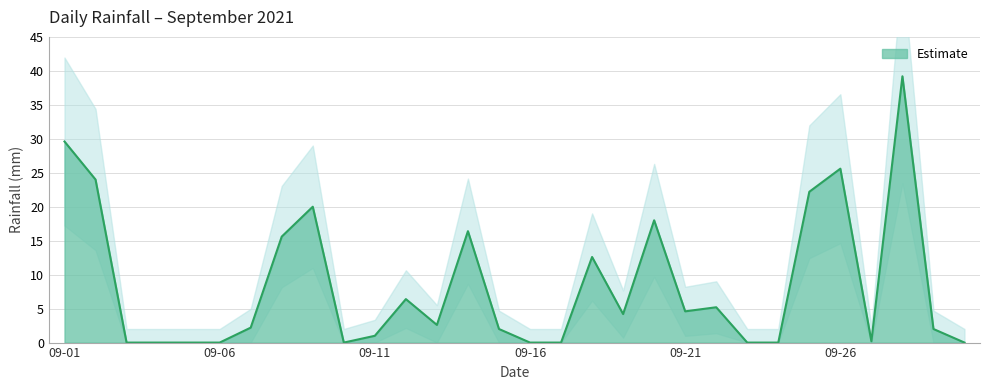

Which category has the highest value across all series?

2021-09-28